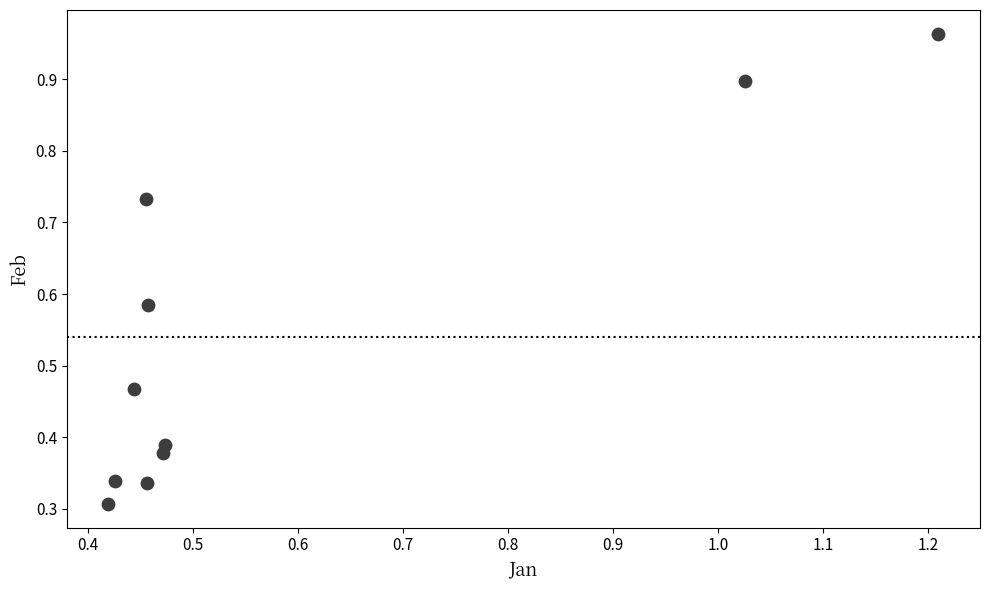

What is the range of X values (max minus min)?

0.8